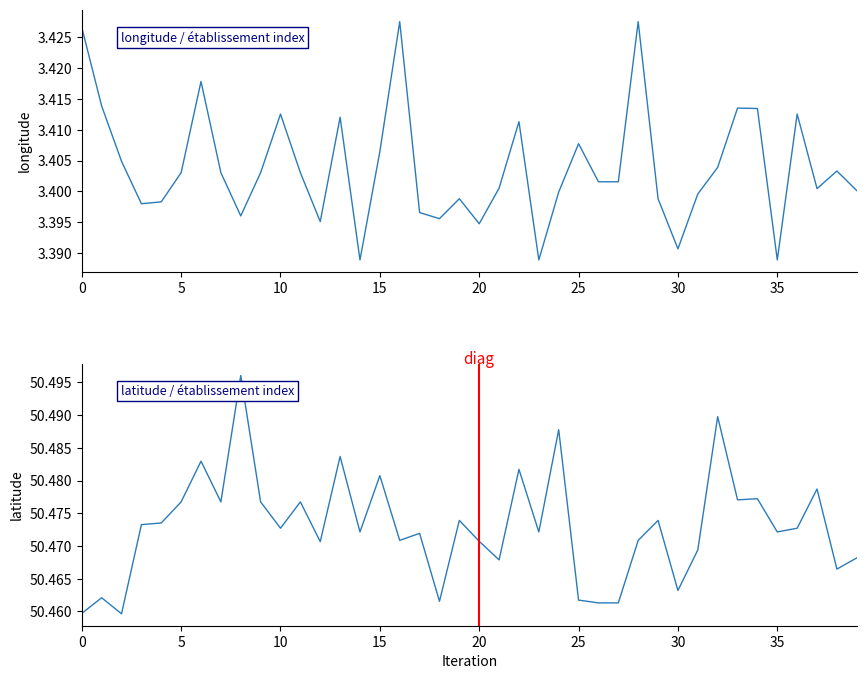

Rank the series by their maximum value, from lowest to highest.

longitude, latitude